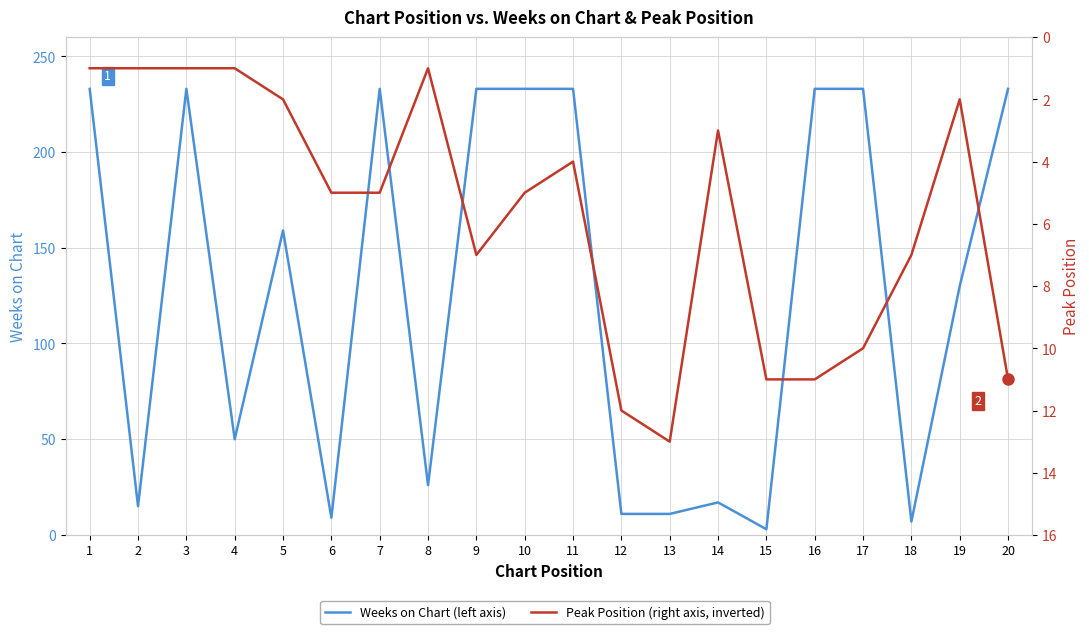

How many values in the Weeks on Chart series exceed 159?

9